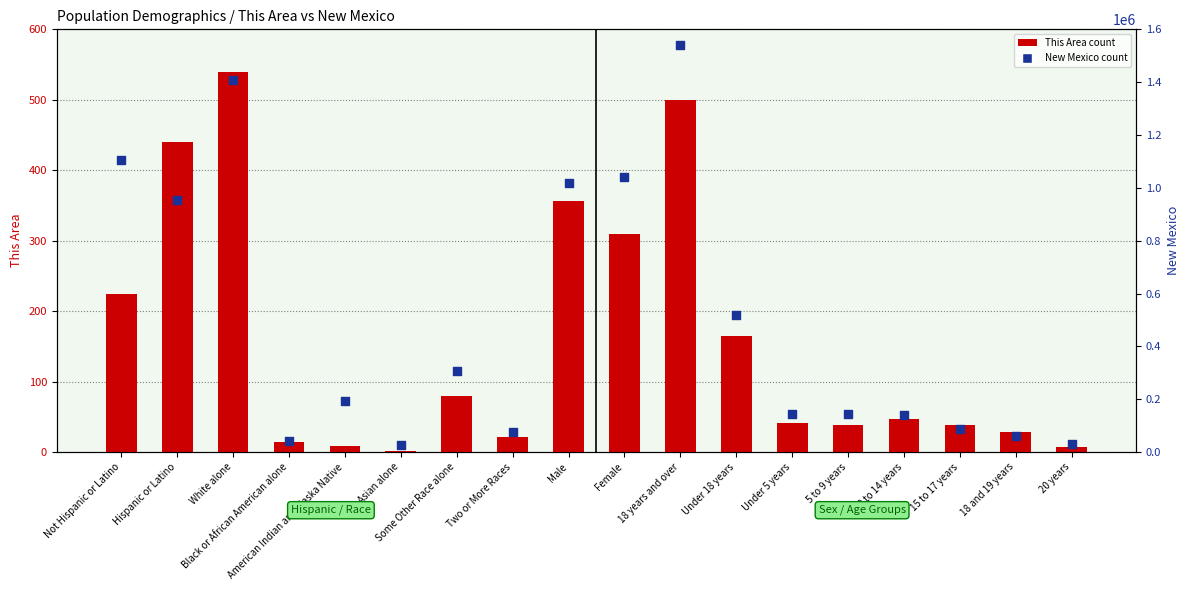

What is the total value across all series at 15 to 17 years?

88730